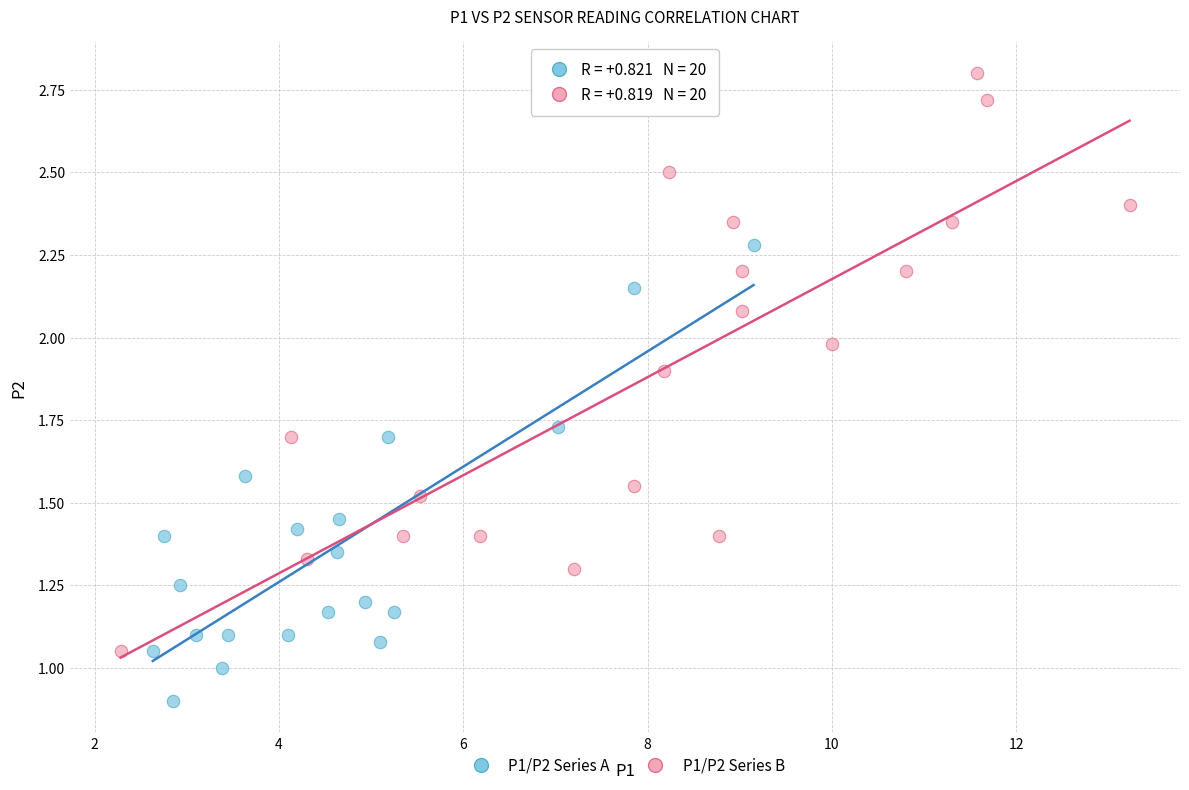

Which series contains the lowest Y value?

P1/P2 Series A